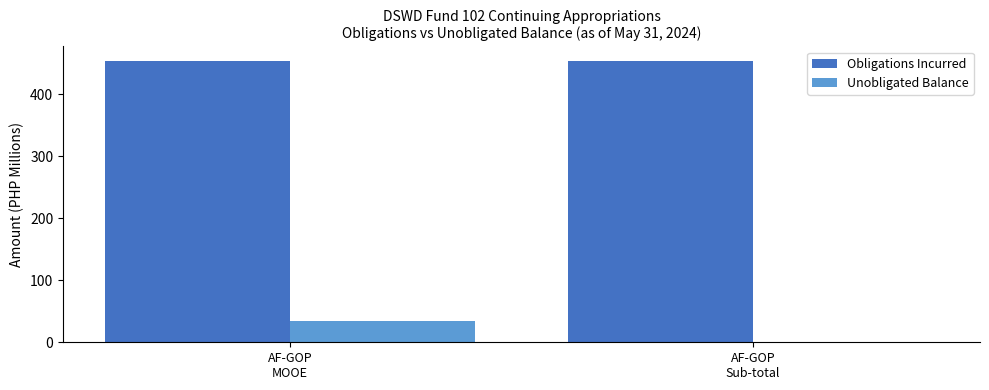

Which series has the largest total across all categories?

Obligations Incurred